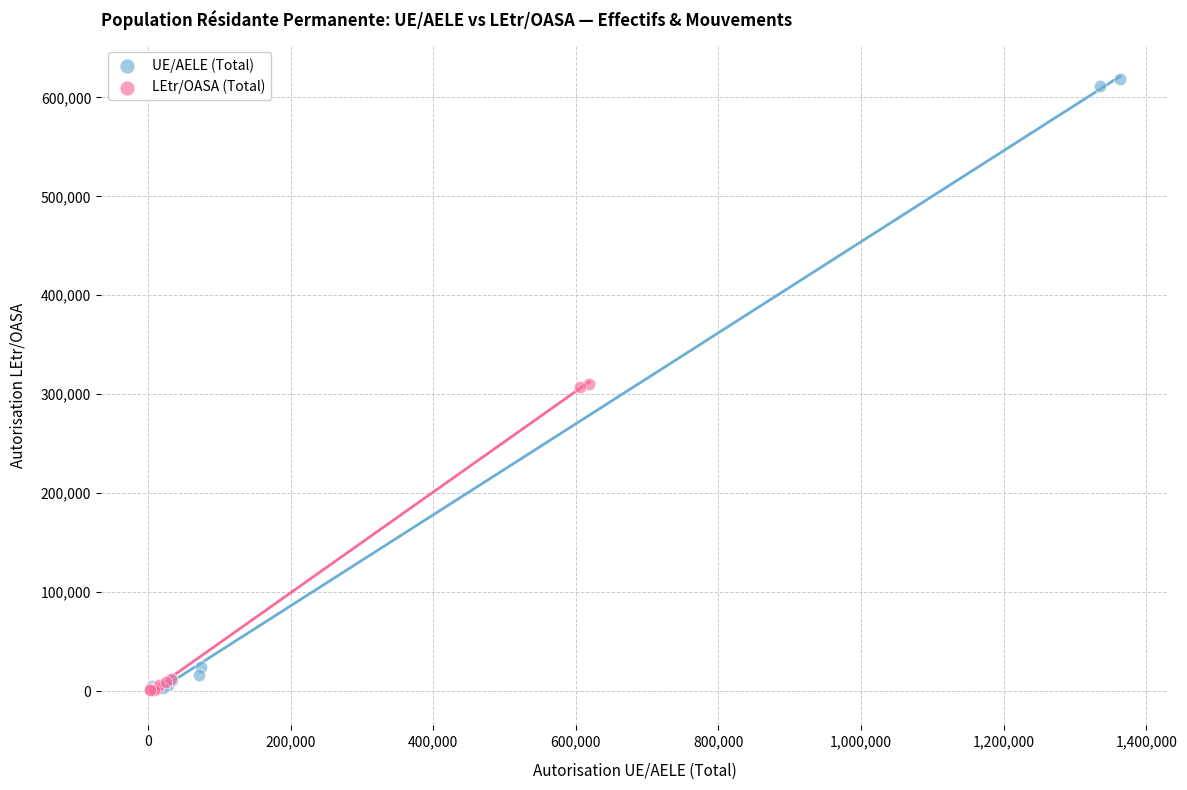

Which series contains the highest Y value?

UE/AELE (Total)